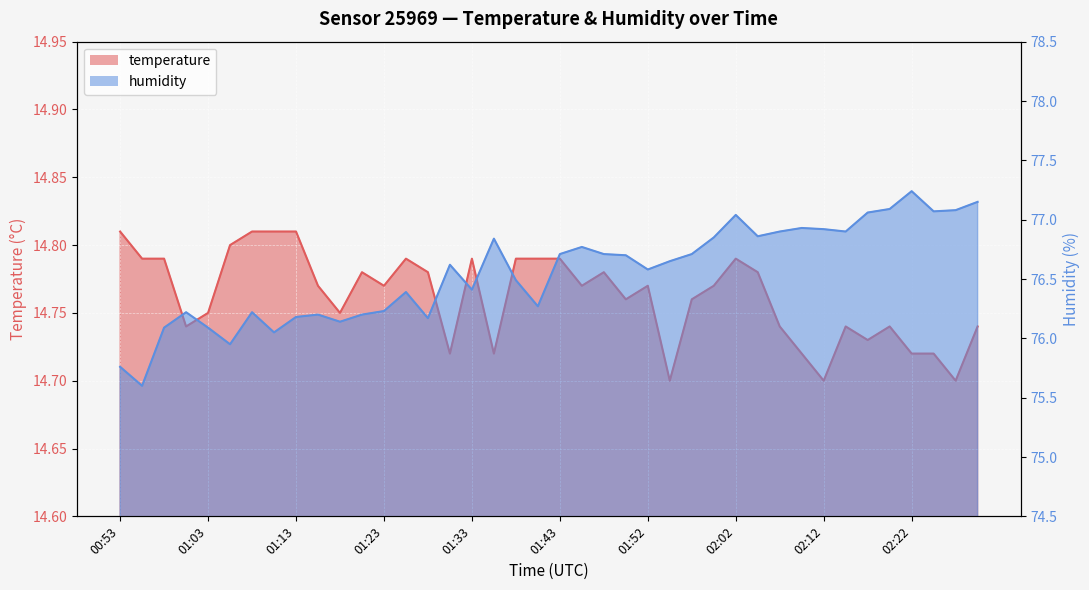

What are all the series names shown in the legend?

temperature, humidity